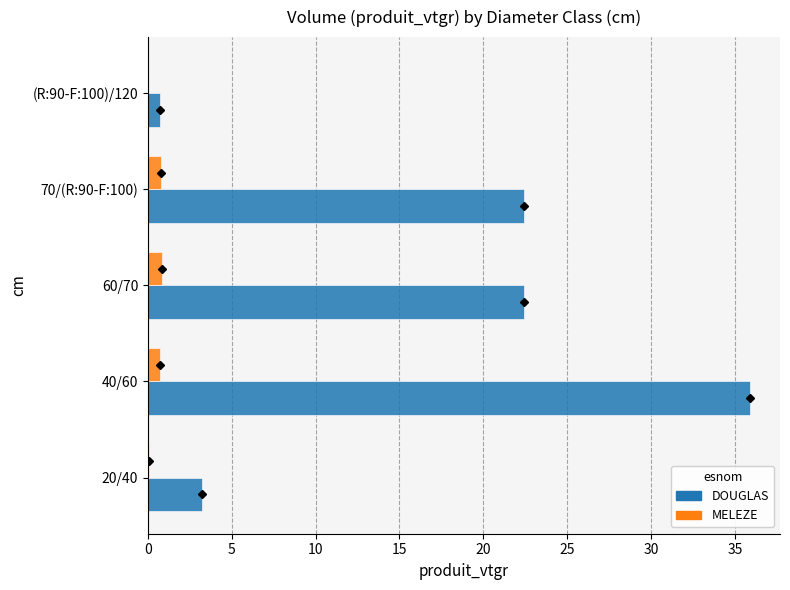

How many data points does each series have?

5